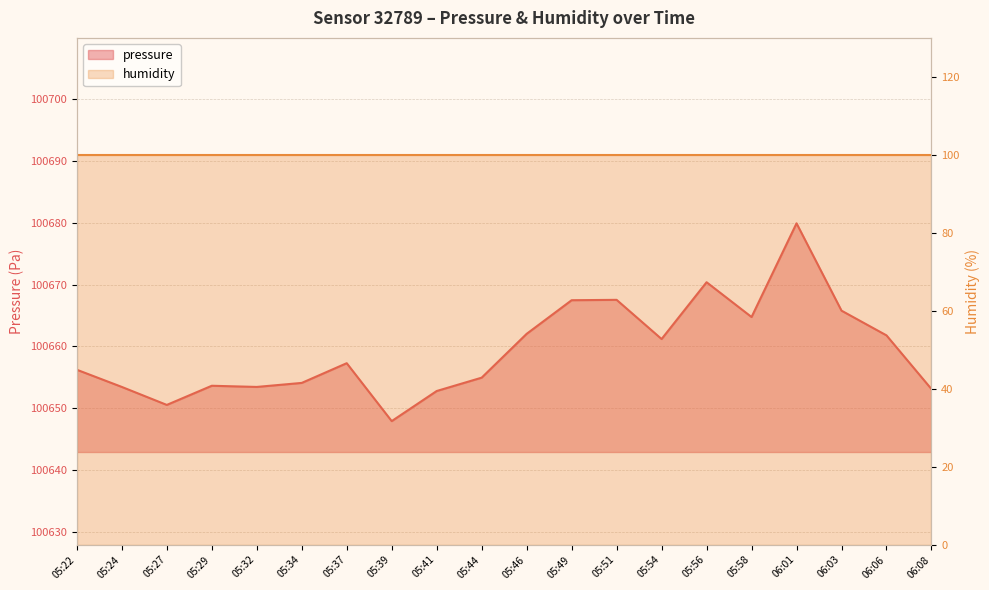

Does the chart display data point markers on the line(s)?

No